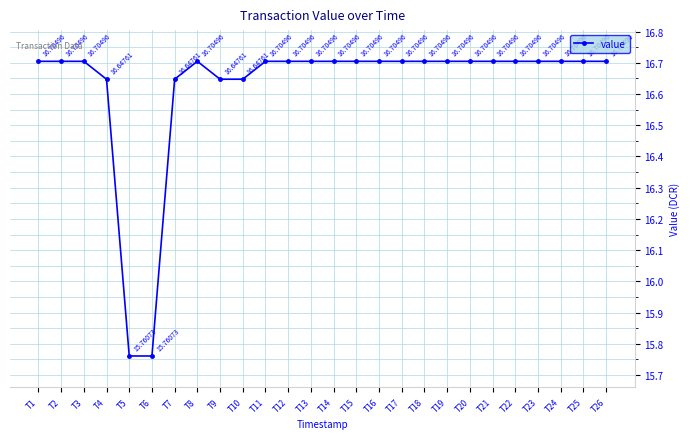

True or false: there are more than 0 points higher than both neighbors.

True